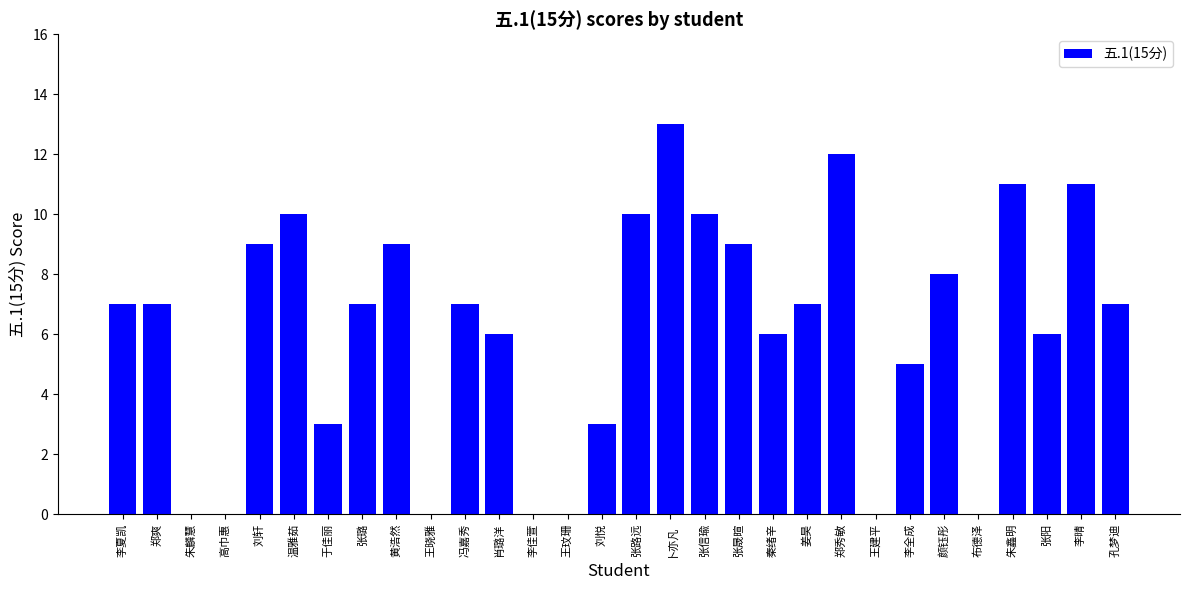

What is the difference between the values at 温雅茹 and 姜昊?

3